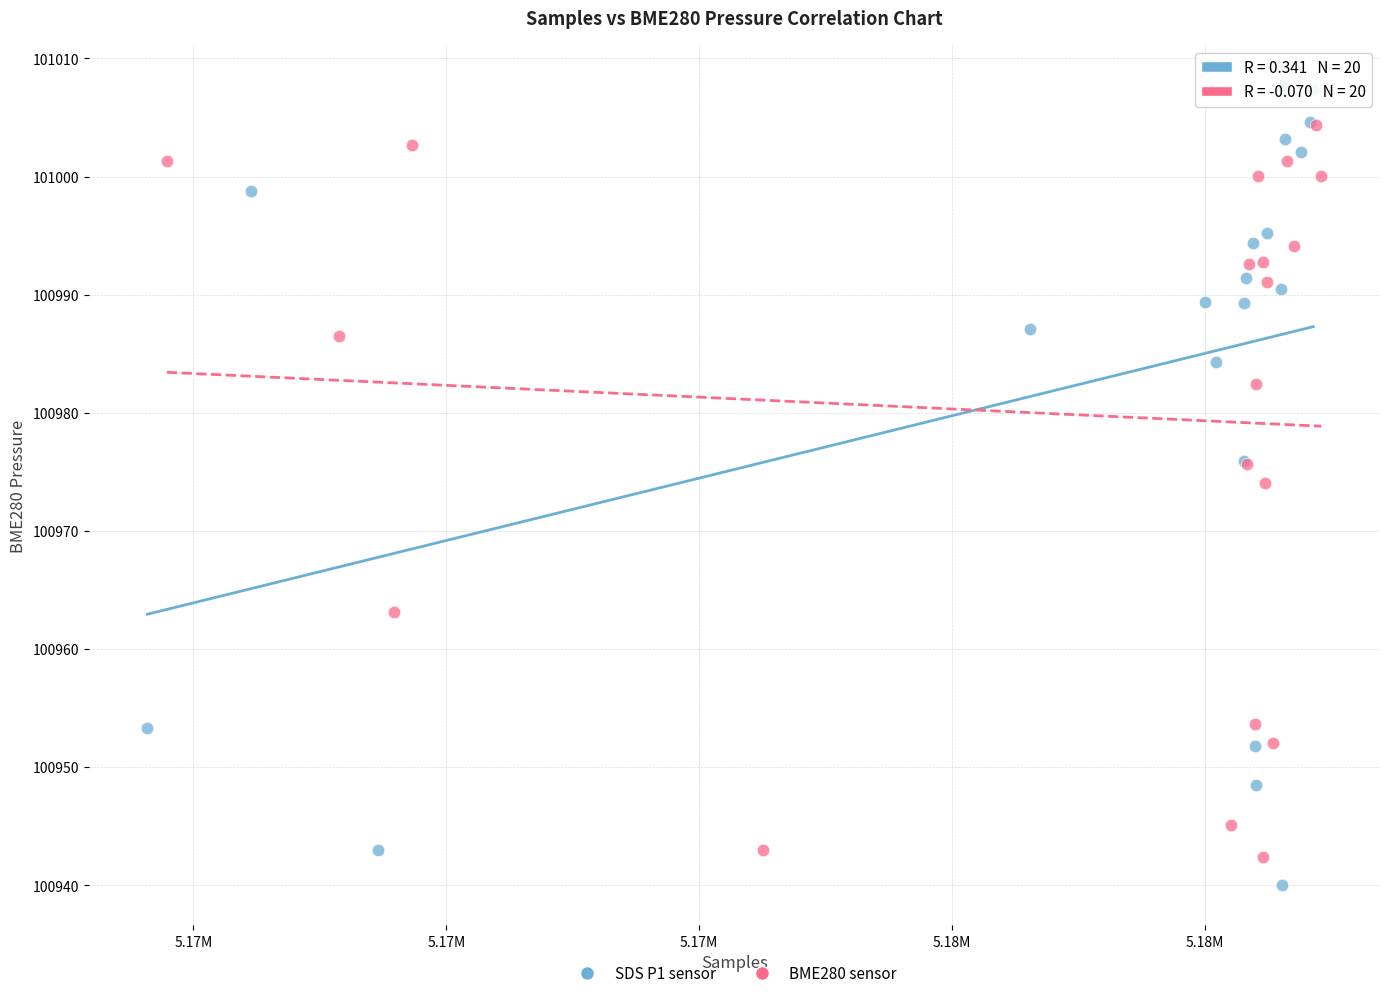

Which series has the largest Y range (max minus min)?

SDS P1 sensor